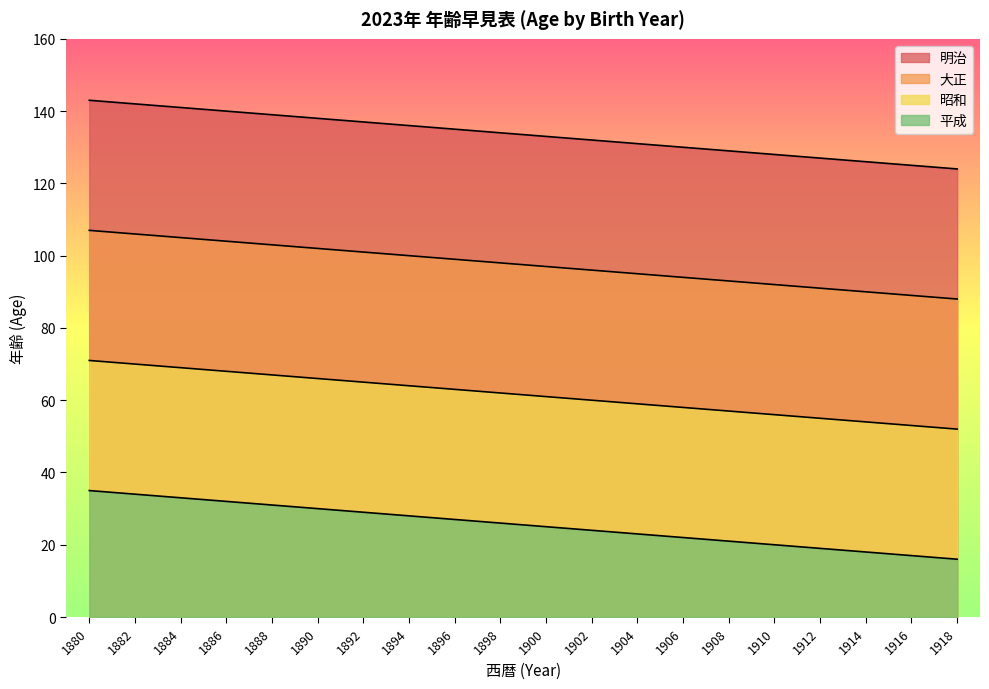

What is the greatest value displayed?

143